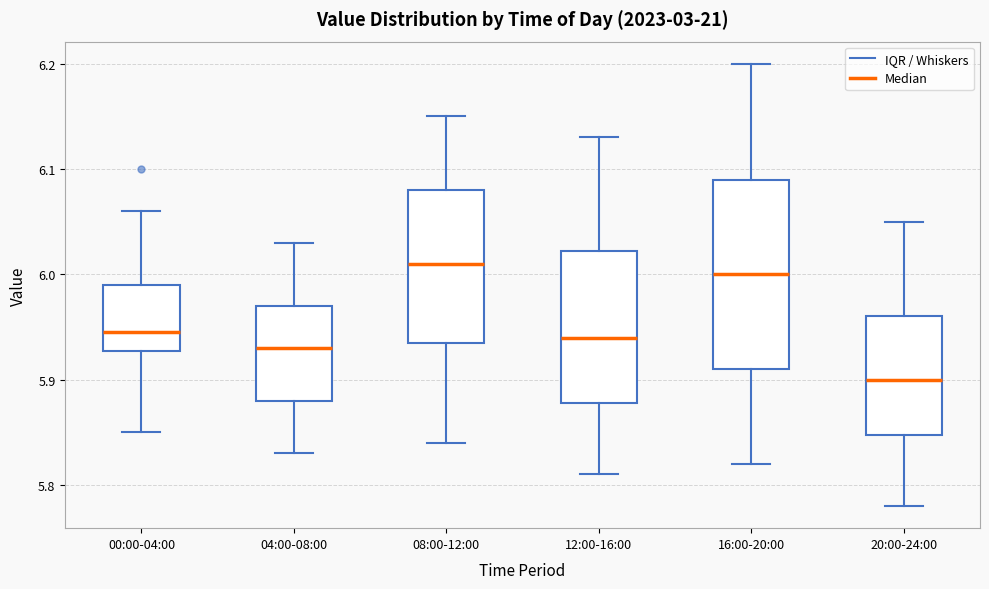

Comparing the boxes themselves (not the whiskers), which one is the tallest?

16:00-20:00